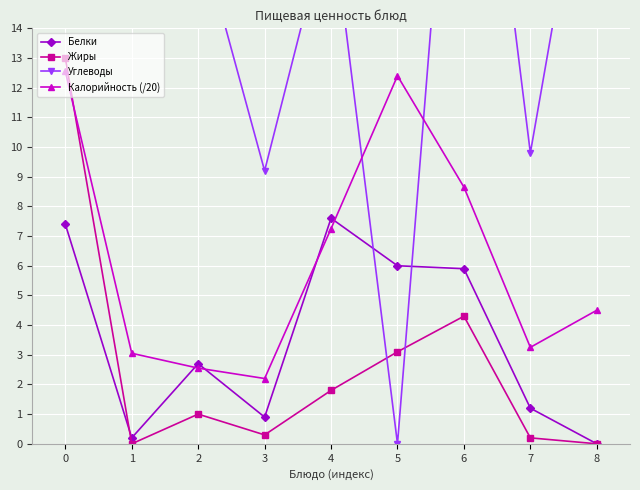

What is the difference between the highest and lowest values at 6?

23.6